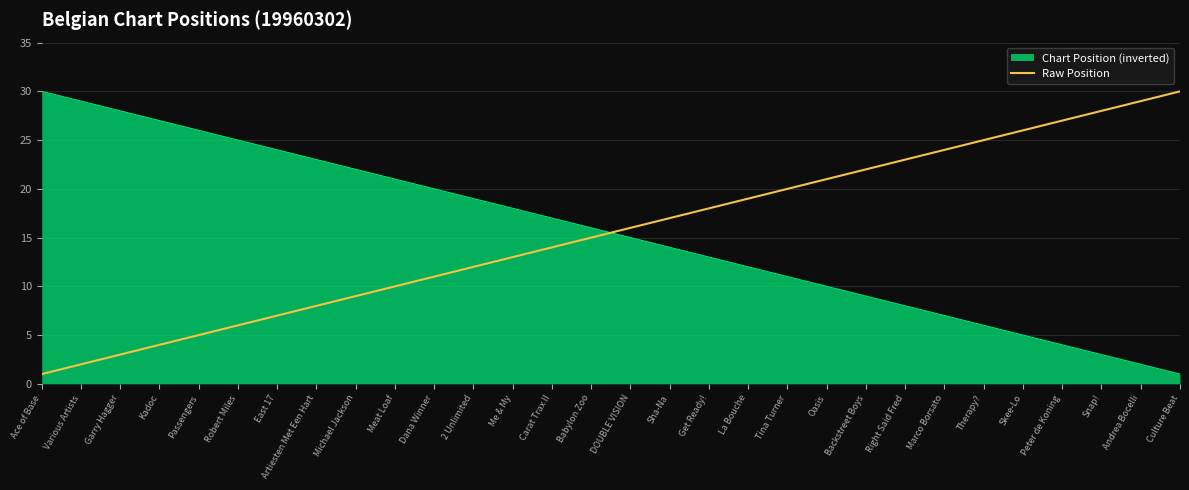

What position from the left is Therapy??

25